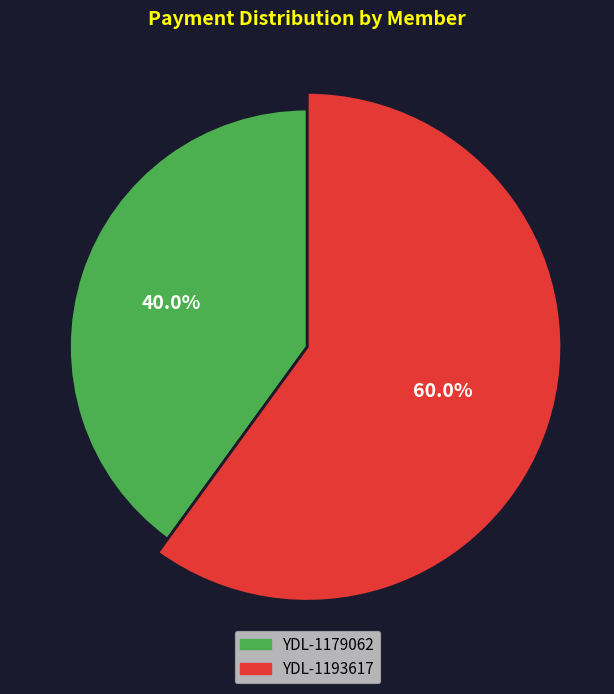

What percentage is the YDL-1193617 slice, to the nearest percent?

60%